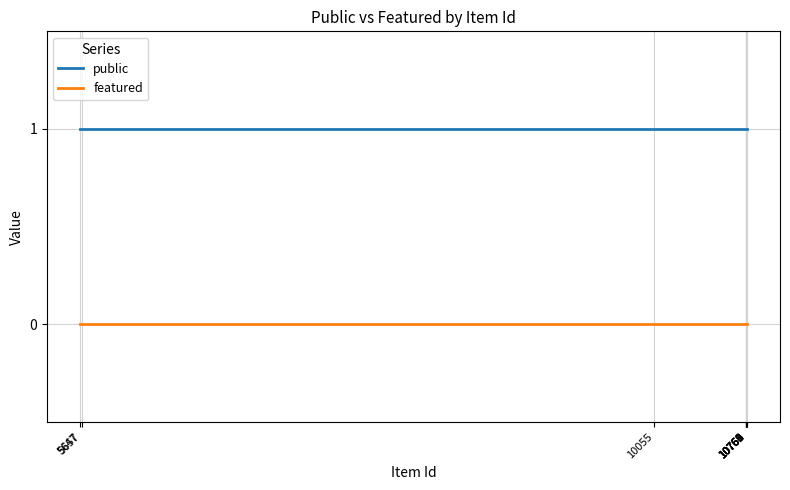

True or false: public and featured intersect in this chart.

False